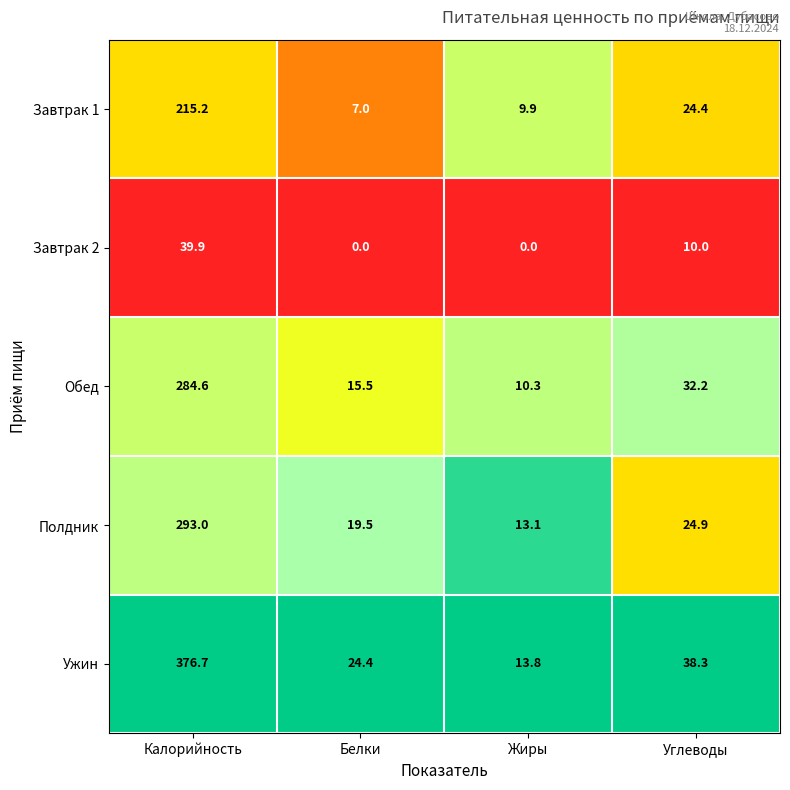

What is the difference between the maximum and minimum values in the Полдник series?

279.9